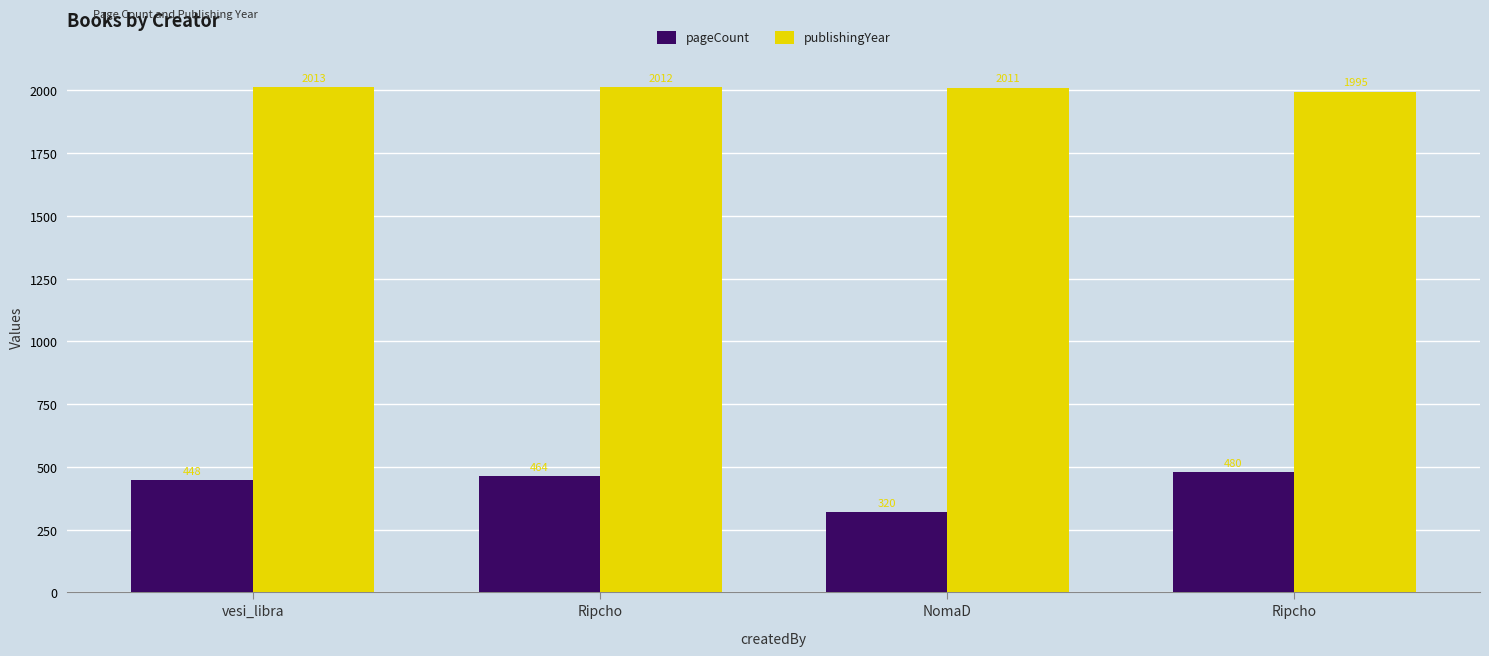

What is the value of the publishingYear bar at the 2nd from the left?

2012